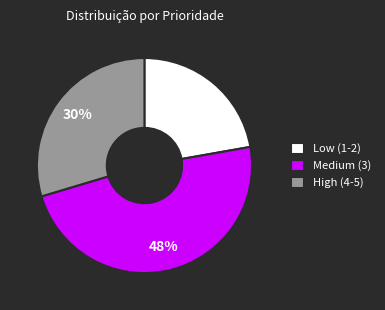

Count the number of slices in the pie.

3